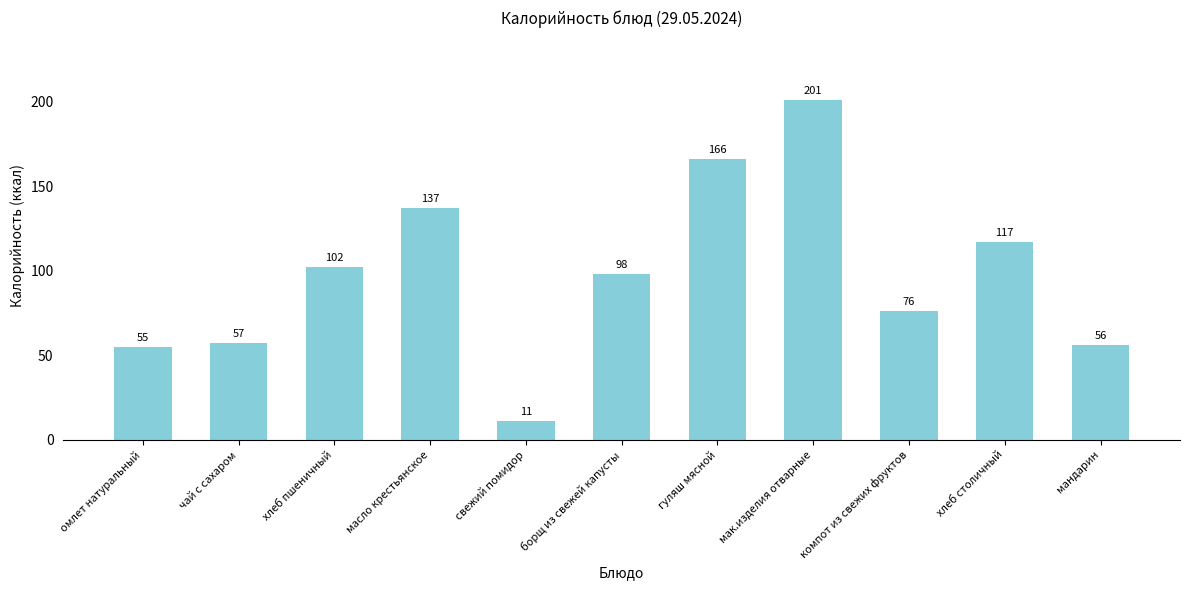

True or false: the data shows 76 at компот из свежих фруктов.

True